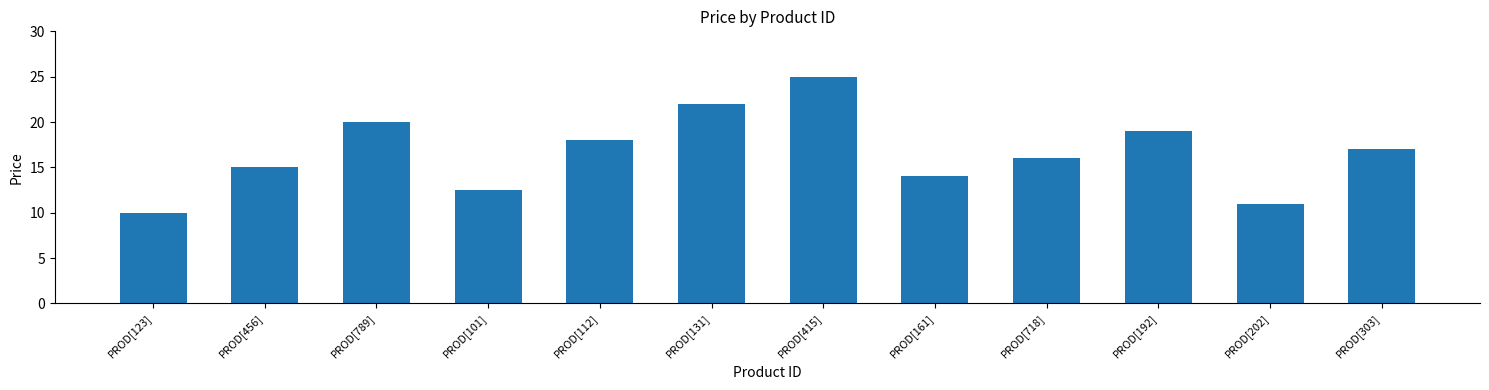

Reading left to right, what are all the values shown in this chart?

PROD[123]=10.0	PROD[456]=15.0	PROD[789]=20.0	PROD[101]=12.5	PROD[112]=18.0	PROD[131]=22.0	PROD[415]=25.0	PROD[161]=14.0	PROD[718]=16.0	PROD[192]=19.0	PROD[202]=11.0	PROD[303]=17.0